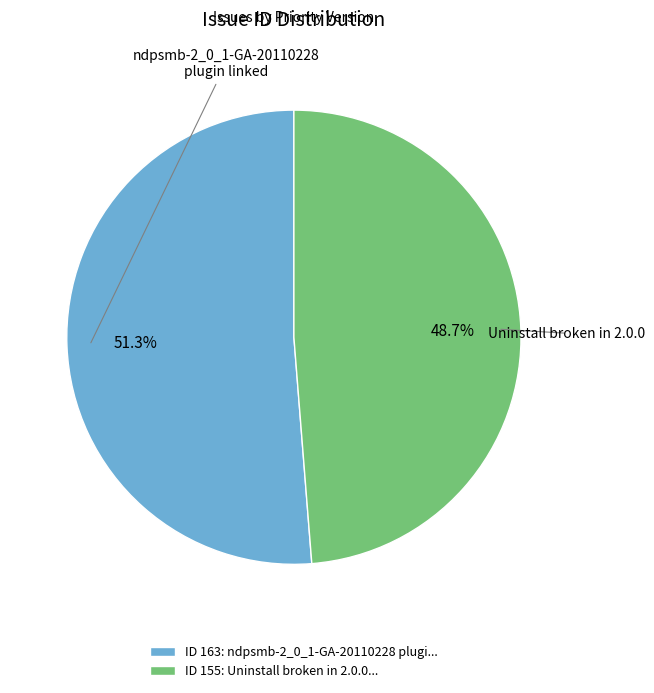

Do ID 163: ndpsmb-2_0_1-GA-20110228 plugi... and ID 155: Uninstall broken in 2.0.0... together represent more than half of the pie?

Yes